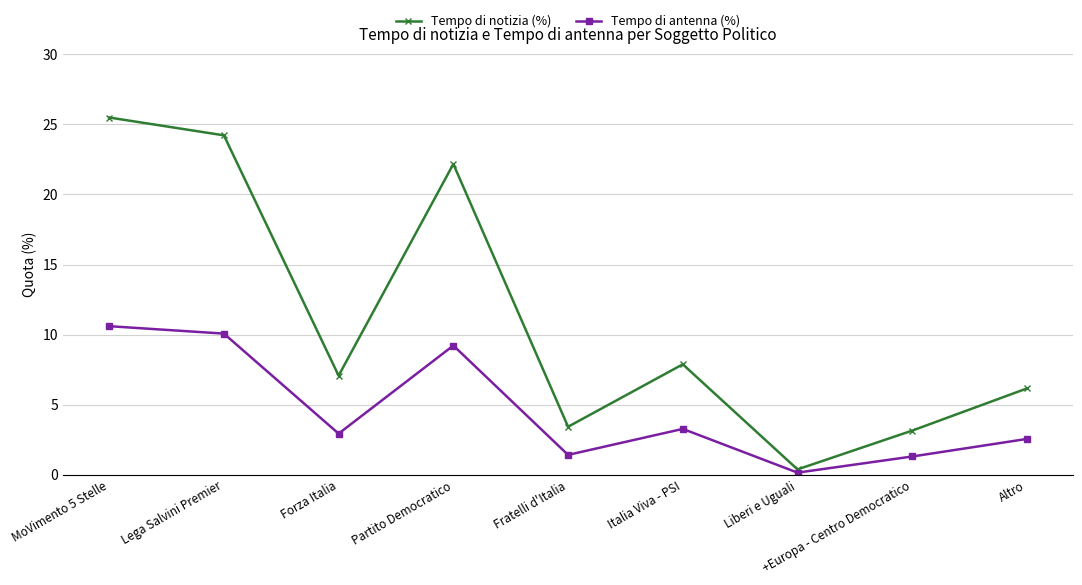

How many values in the Tempo di notizia (%) series are below 7?

4